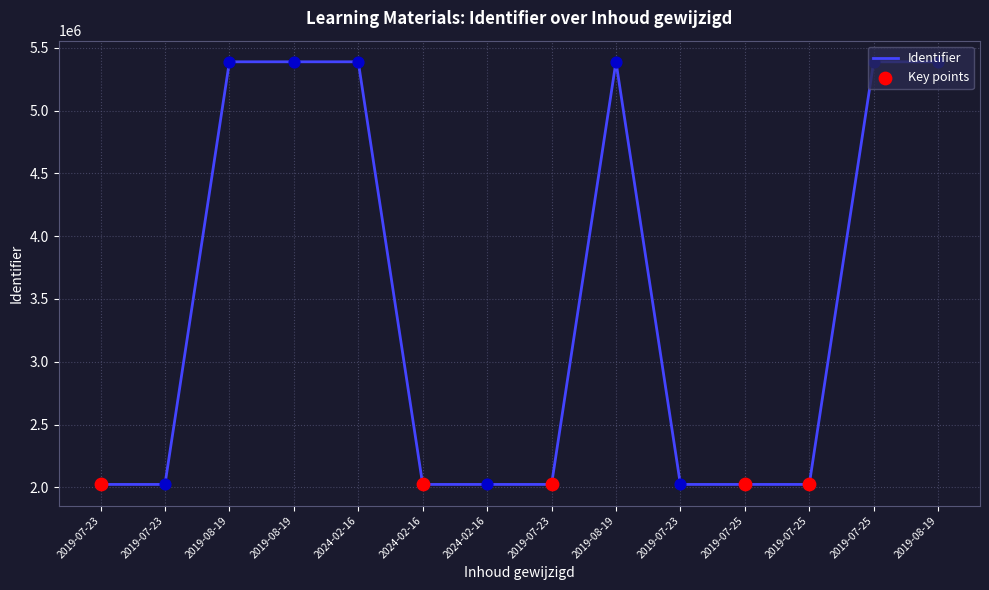

Does the chart have visible grid lines?

Yes